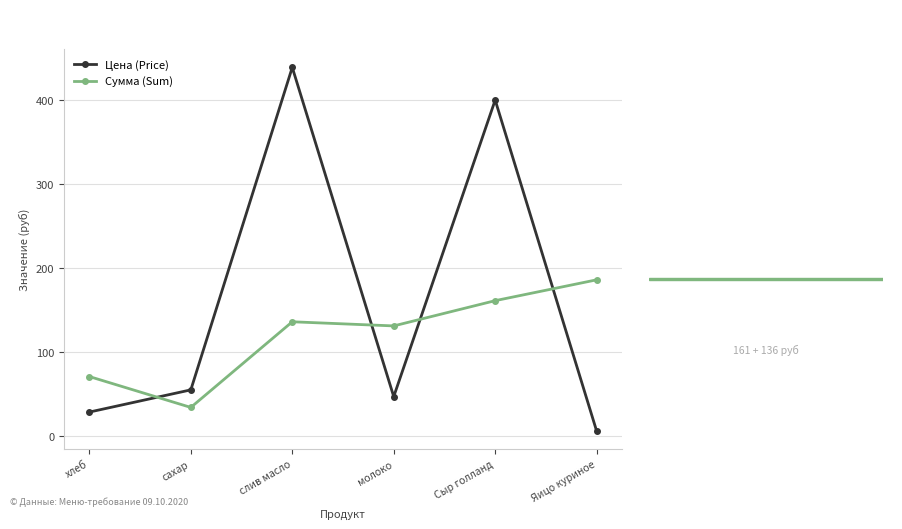

At which category is the sum across all series the highest?

слив масло